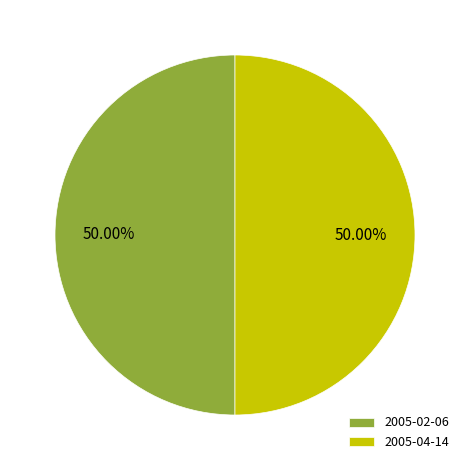

Is it true that 2005-02-06 is 50% of the pie?

True